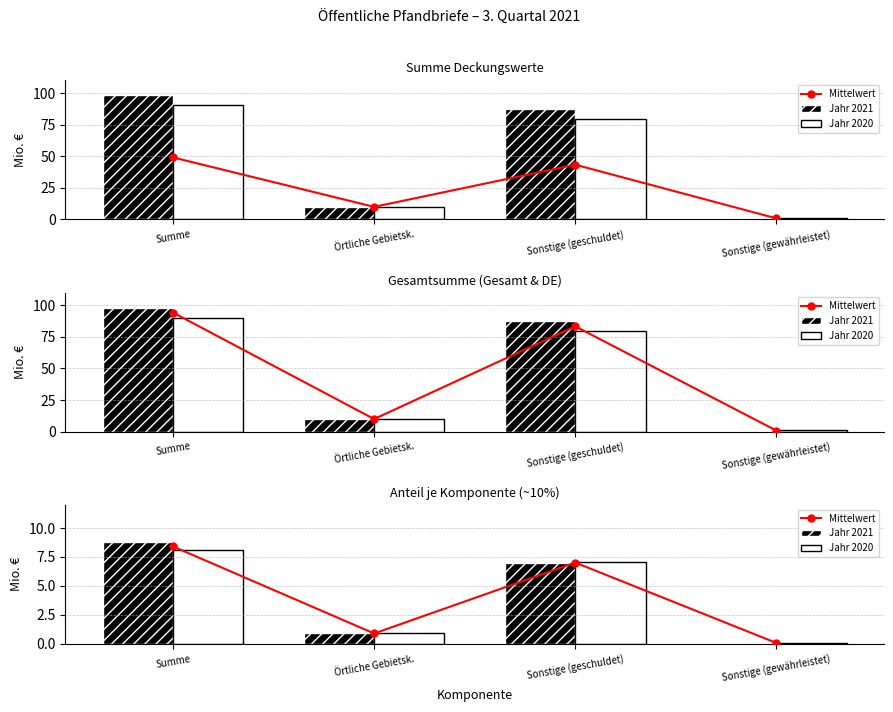

What is the smallest value displayed?

0.1